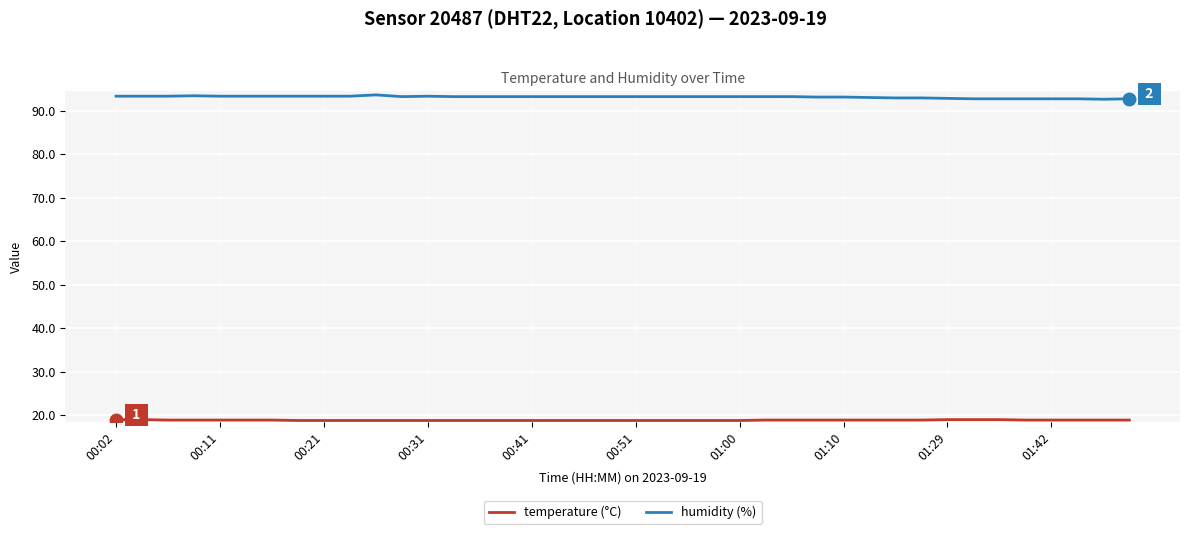

What is the greatest value displayed?

93.7